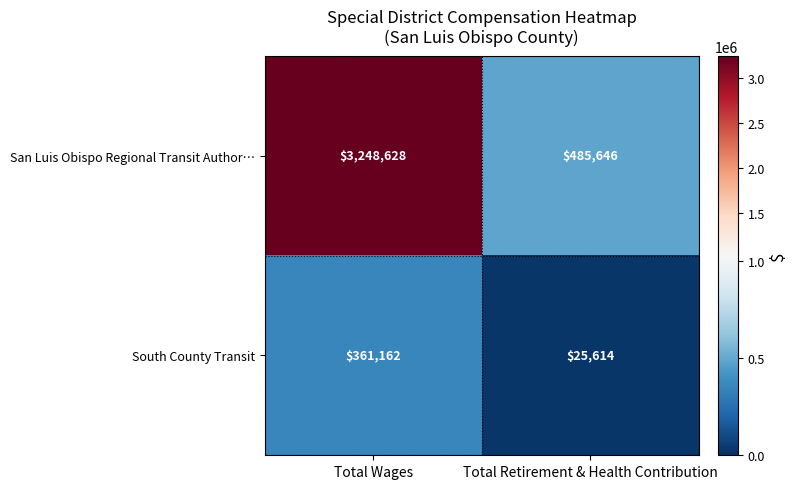

Is the value of San Luis Obispo Regional Transit Author… at Total Wages greater than the value of South County Transit at Total Retirement & Health Contribution?

Yes